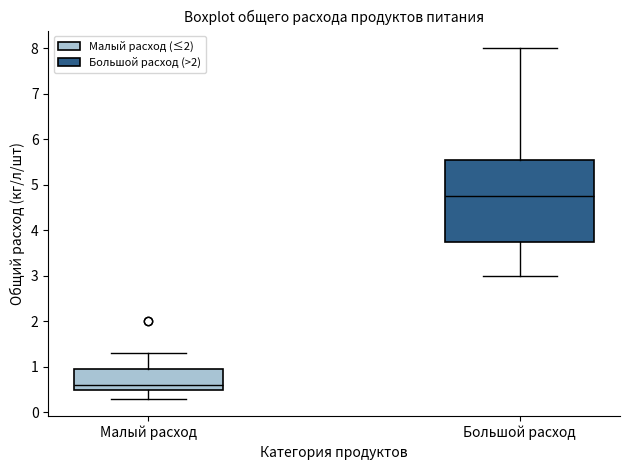

Reading left to right, transcribe this box plot: for each box, give where its median line is, the range the box spans, and where its two whiskers end, as read against the y-axis. The values are not printed on the chart, so give them approximately, as read against the axis.

Малый расход: median 0.6, box 0.5 to 1.0, whiskers 0.3 to 1.3
Большой расход: median 4.8, box 3.8 to 5.6, whiskers 3.0 to 8.0